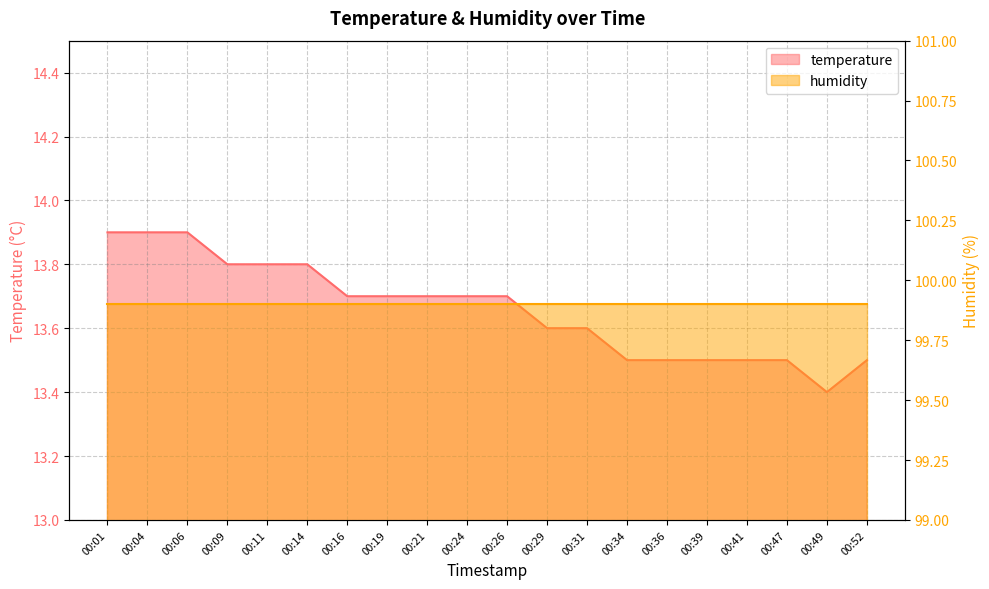

List the labels in order of value, smallest first.

00:49, 00:34, 00:36, 00:39, 00:41, 00:47, 00:52, 00:29, 00:31, 00:16, 00:19, 00:21, 00:24, 00:26, 00:09, 00:11, 00:14, 00:01, 00:04, 00:06